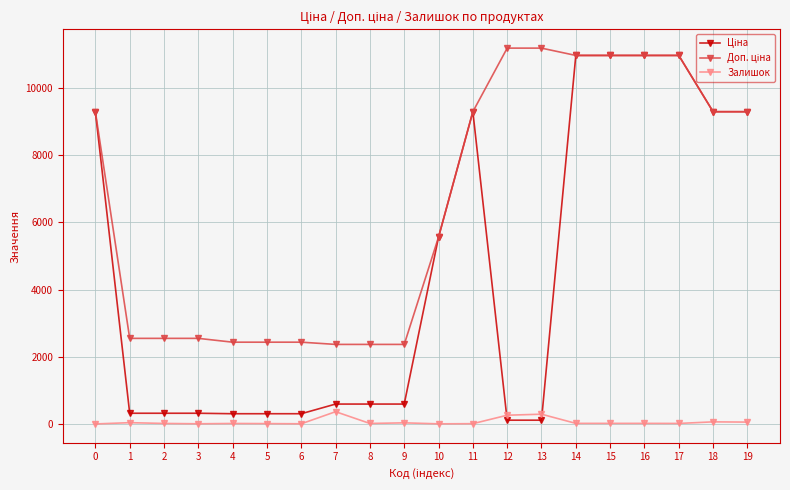

What is the maximum value shown in the chart?

11182.0